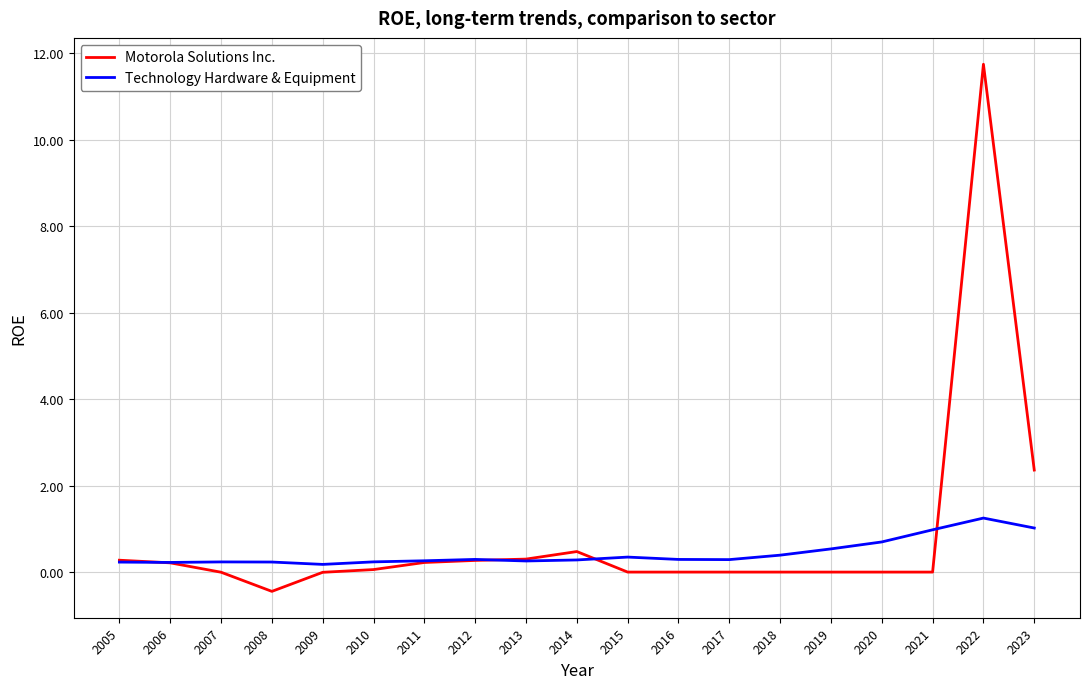

What are all the series names shown in the legend?

Motorola Solutions Inc., Technology Hardware & Equipment